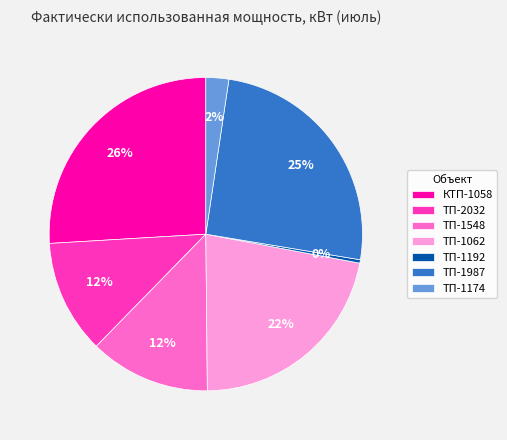

Combined, do ТП-1174 and ТП-1192 account for over 50%?

No